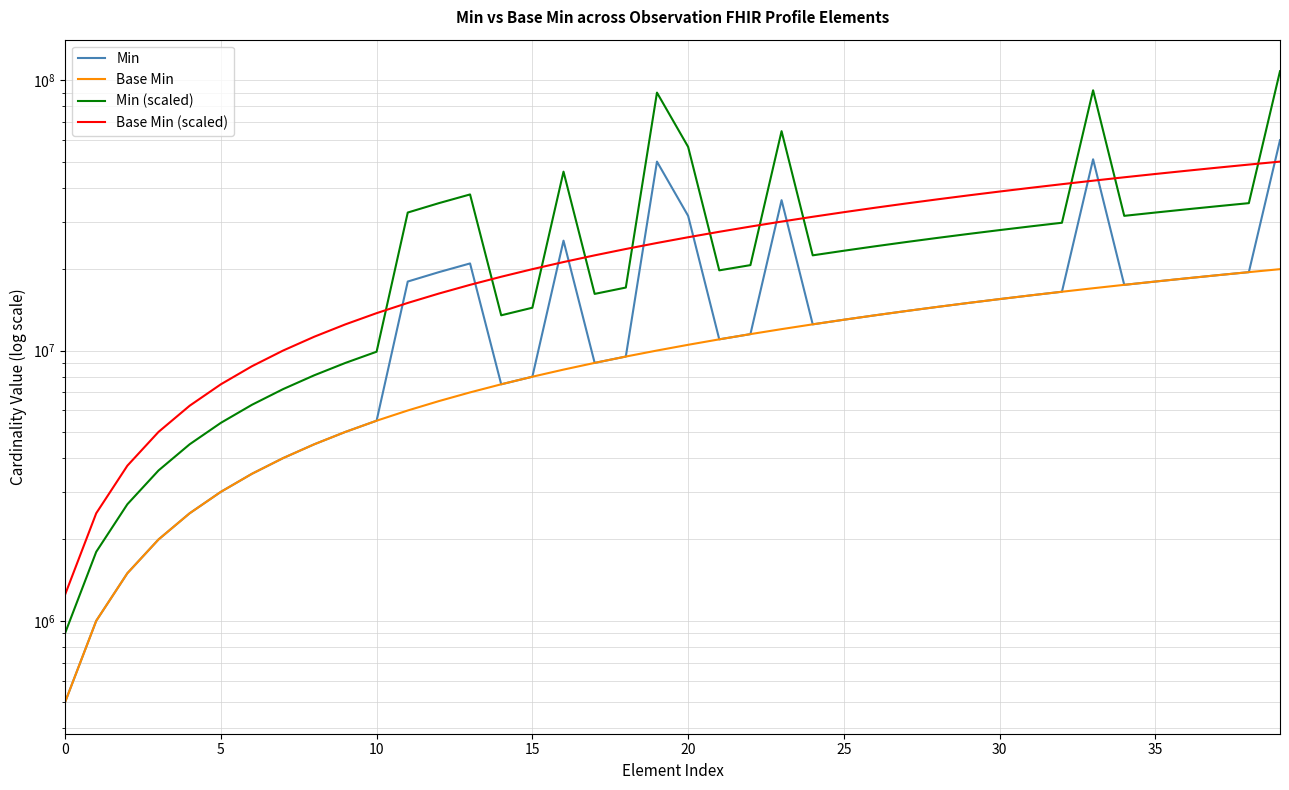

At which category is the sum across all series the highest?

39